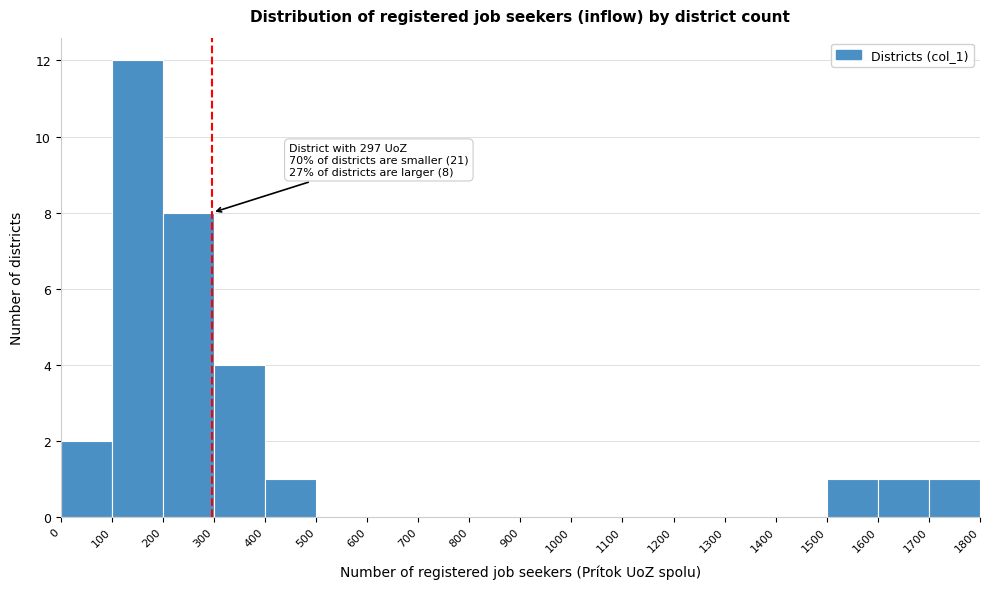

Which range on the x-axis has the tallest bar?

100 to 200